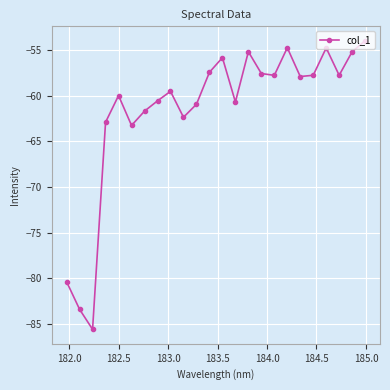

What is the smallest value displayed?

-85.6